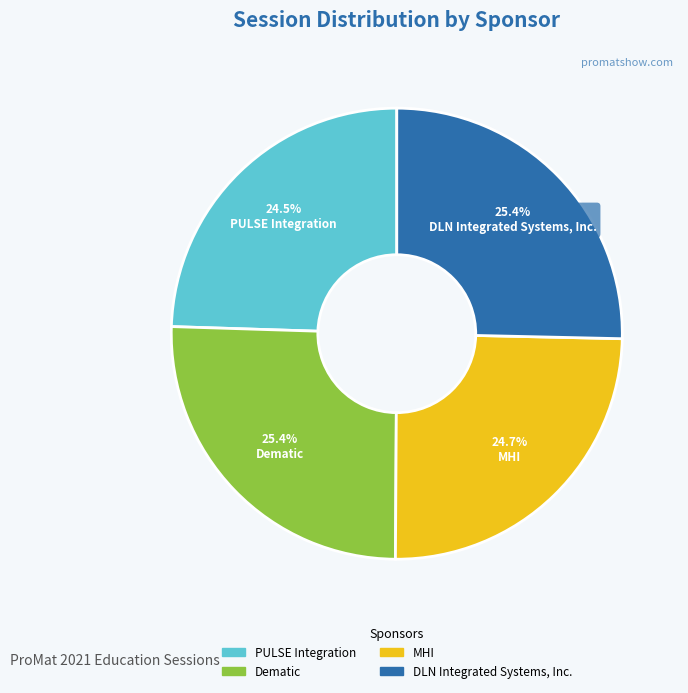

What is the ratio of the value at Dematic to the value at DLN Integrated Systems, Inc.?

1.0